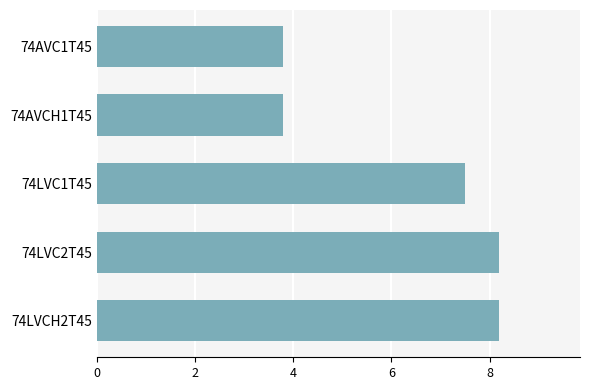

What is the sum of the values at 74LVC1T45 and 74LVCH2T45?

15.7